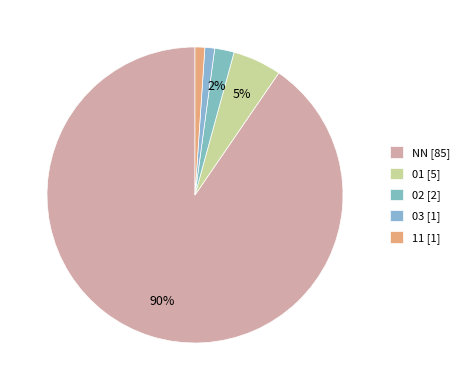

How many segments does this pie chart have?

5